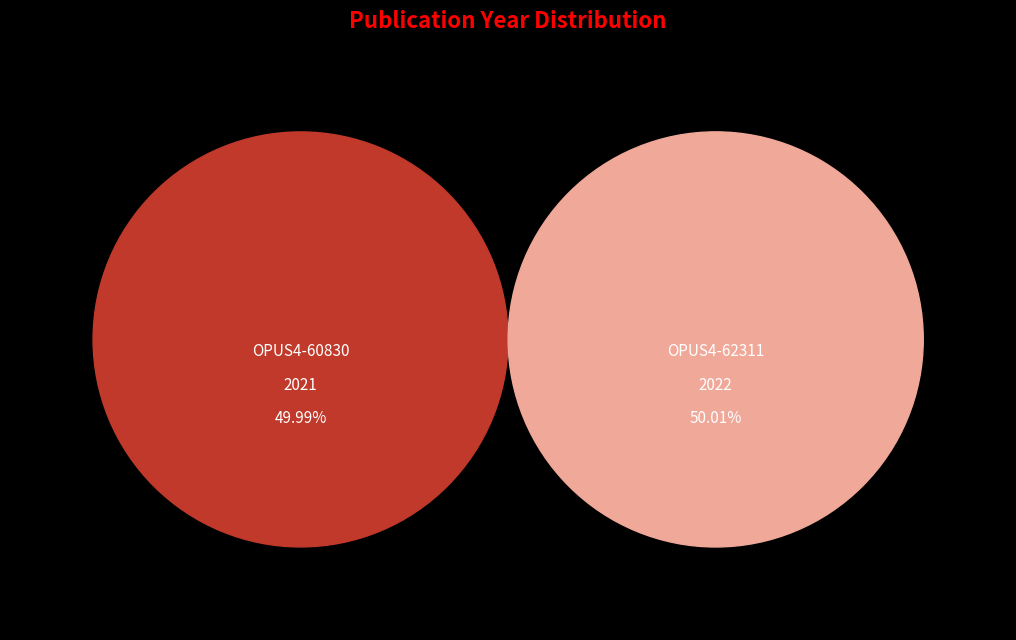

To the nearest percent, what is the combined percentage of OPUS4-62311 and OPUS4-60830?

100%